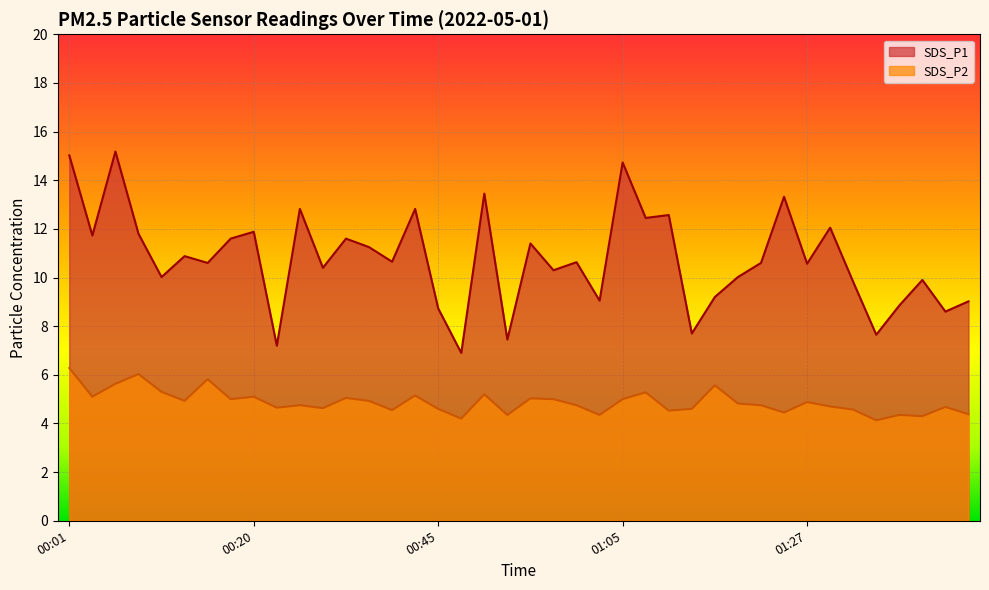

Which series has the largest total across all categories?

SDS_P1